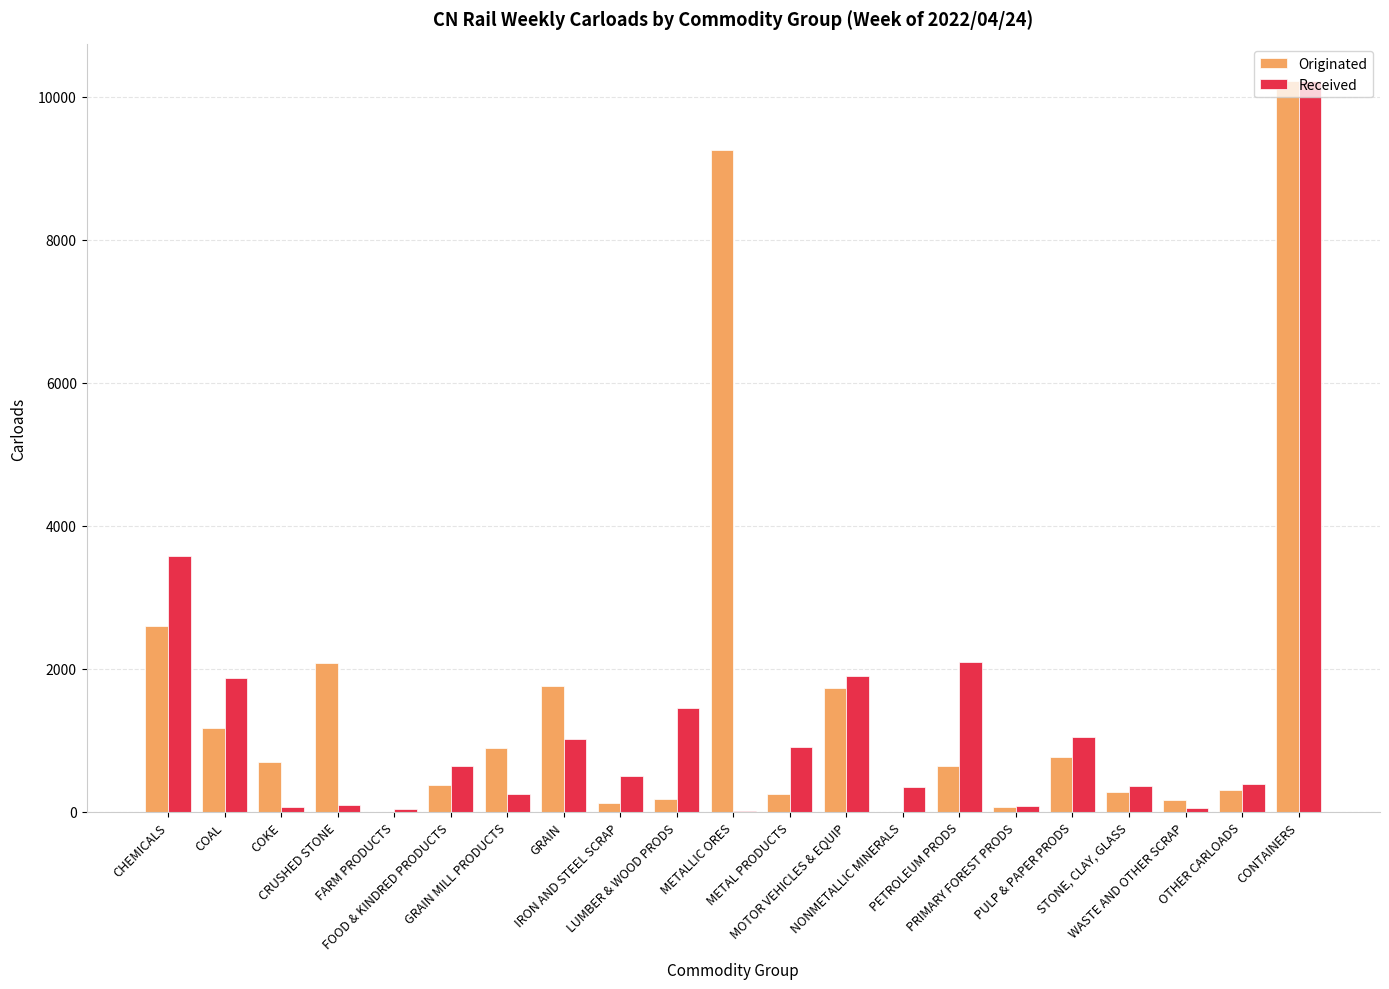

Which series has the largest total across all categories?

Originated